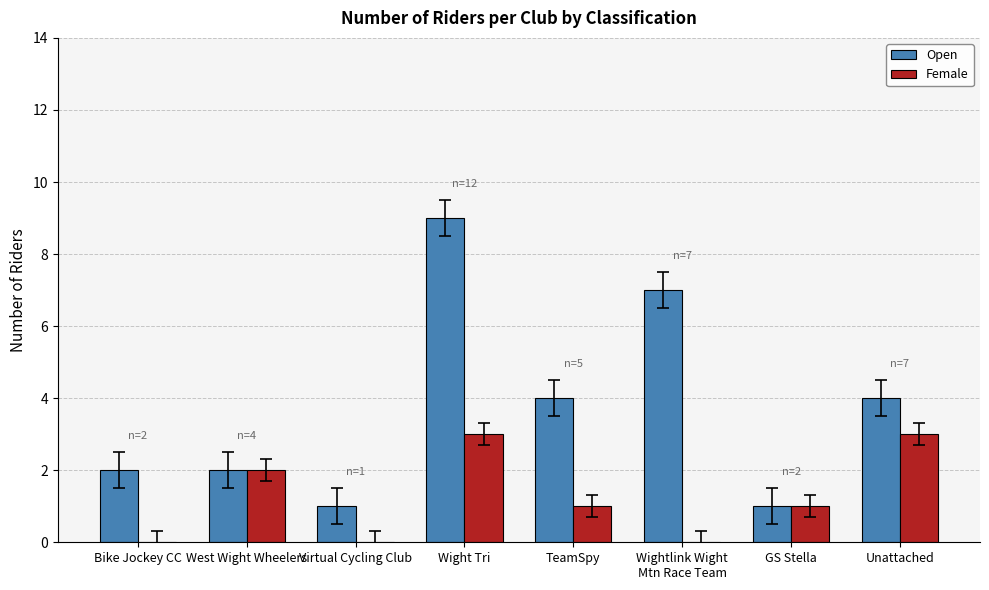

Count the number of data series in this chart.

2